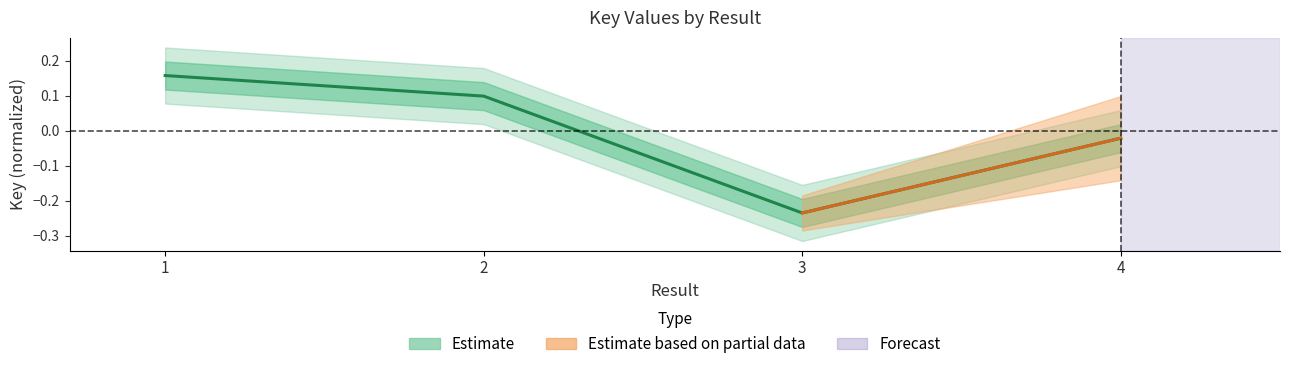

Is this an area chart (filled region under the line)?

No